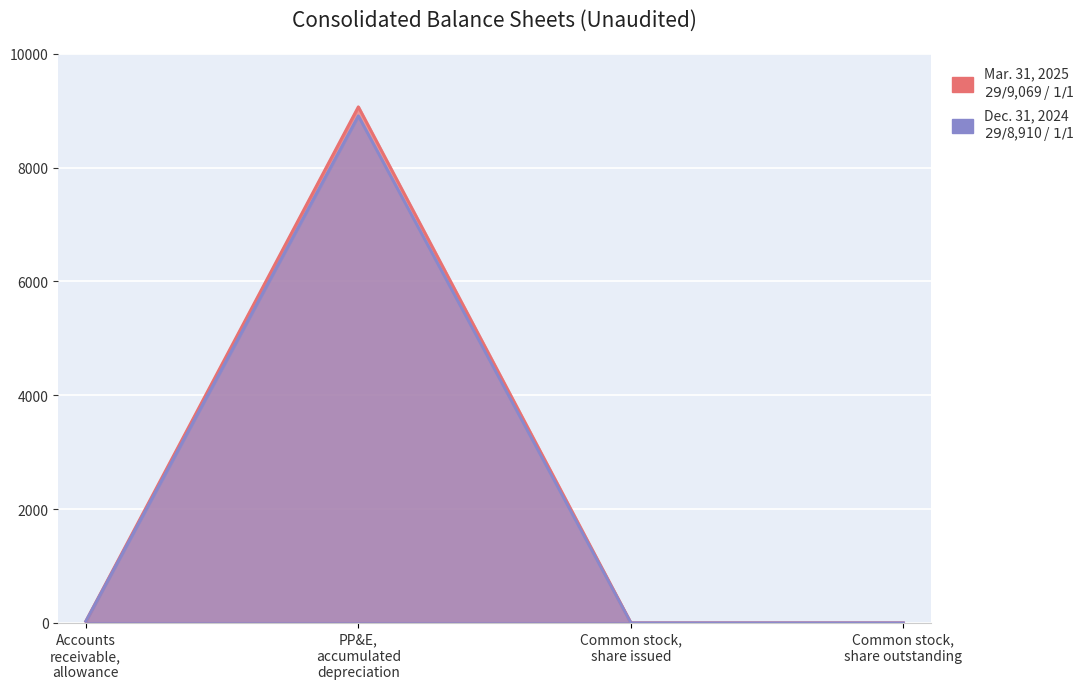

List the labels in order of Mar. 31, 2025 value, smallest first.

Common stock, share issued, Common stock, share outstanding, Accounts receivable, allowance, PP&E, accumulated depreciation